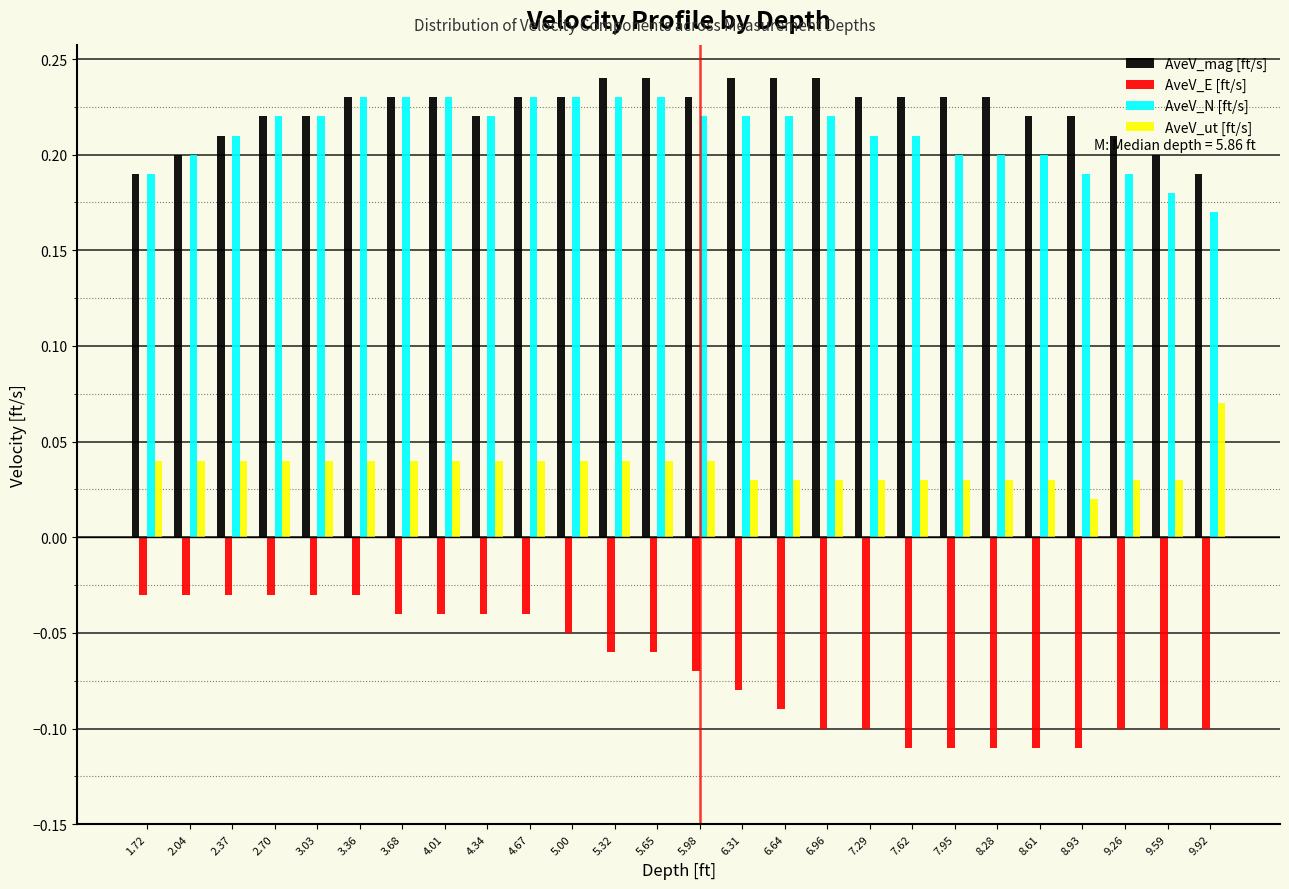

Is it true that AveV_mag [ft/s] equals 0.2 at 2.70?

True